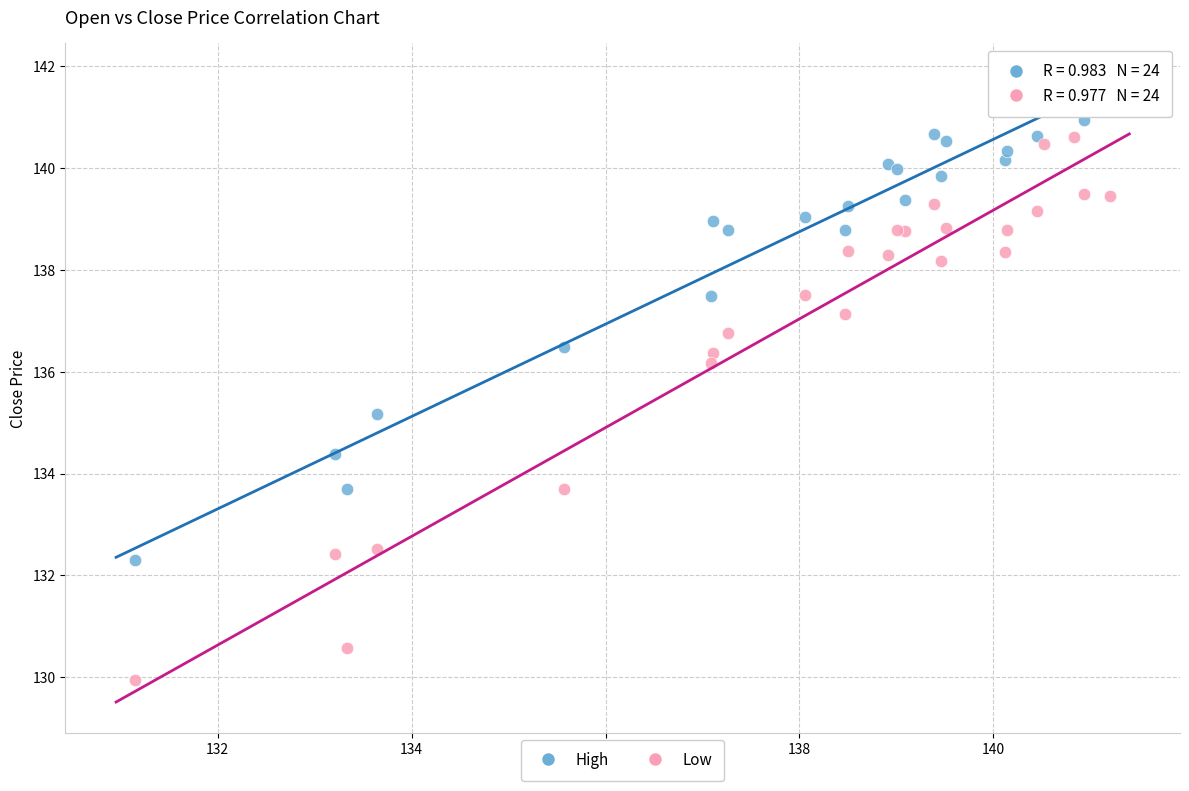

Which series reaches the minimum Y coordinate?

Low